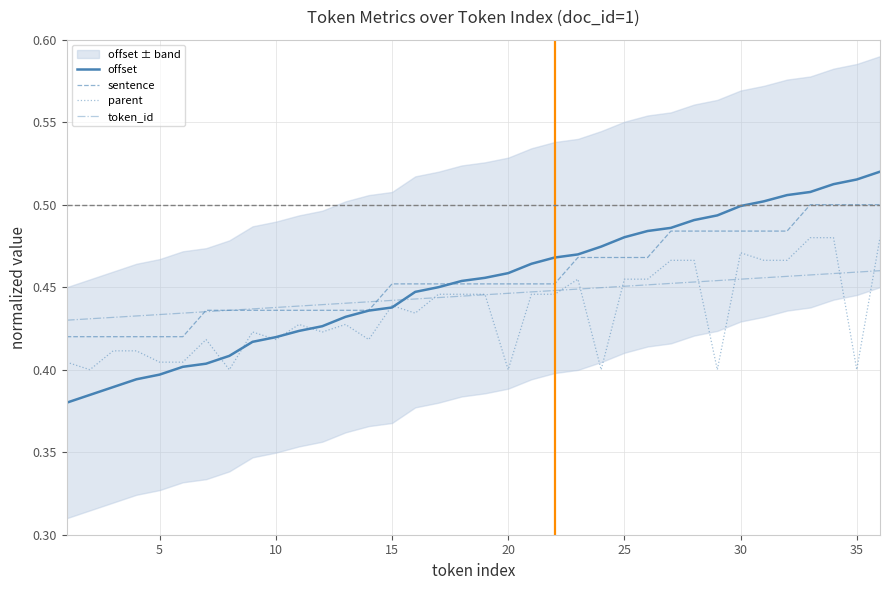

True or false: parent and sentence intersect in this chart.

False